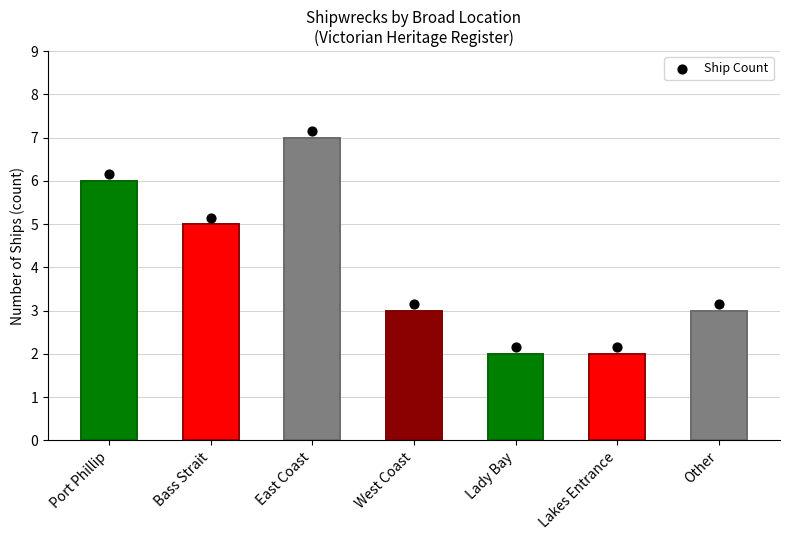

What is the ratio of the value at East Coast to the value at Other?

2.3